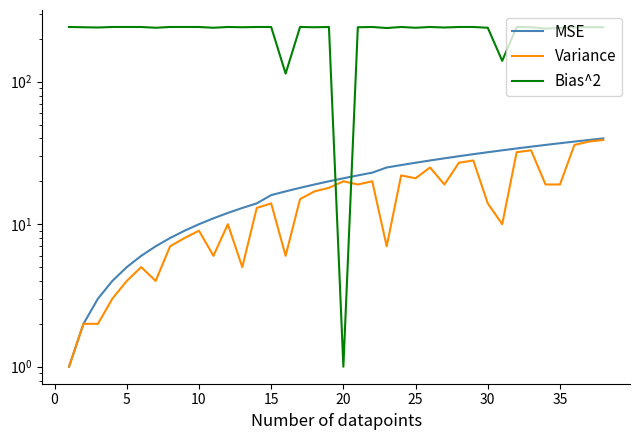

How many times do MSE and Bias^2 cross each other?

2